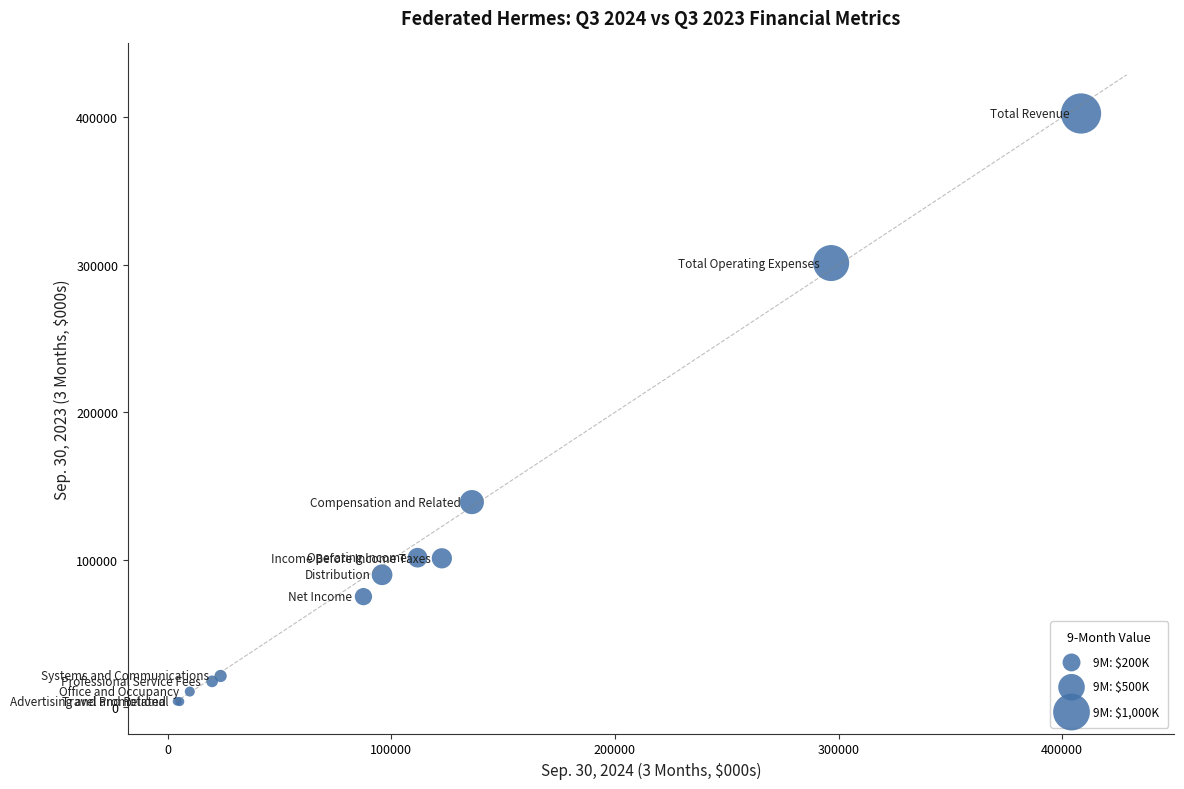

What Y value in the scatter plot is closest to 203256?

139123